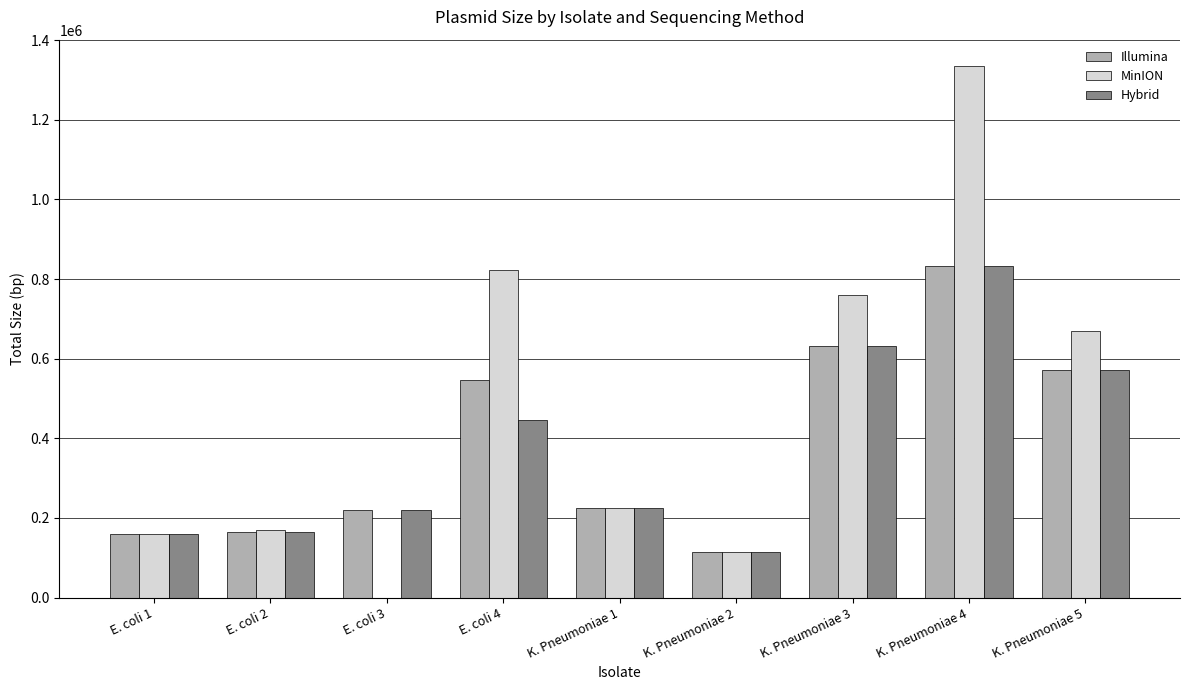

What is the maximum value shown in the chart?

1334532